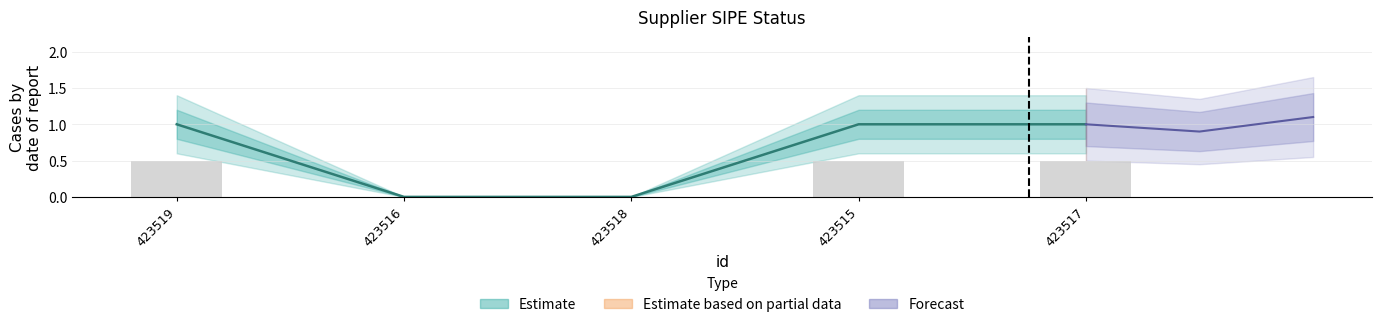

Is it true that the value at 423516 is 1?

False